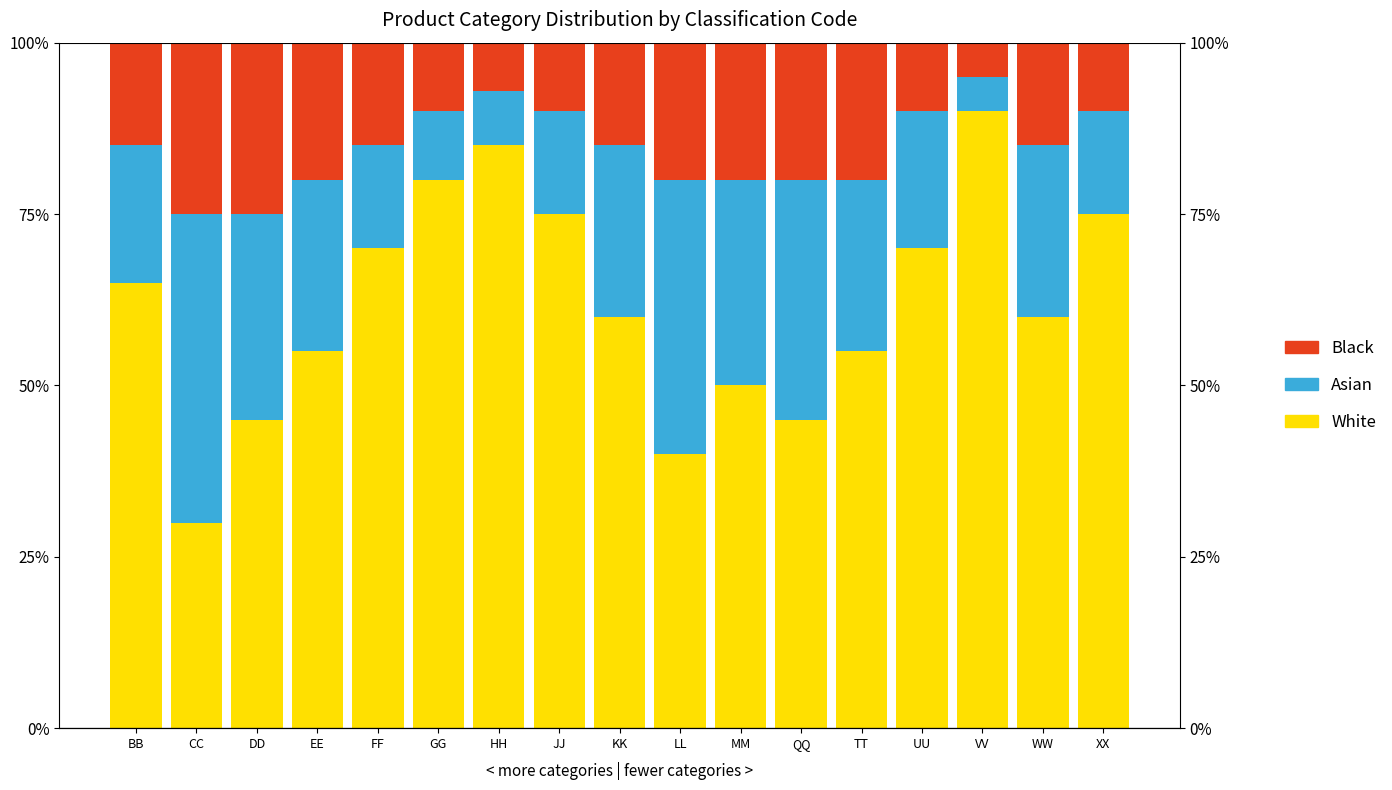

Which category has the lowest value in the White series?

CC